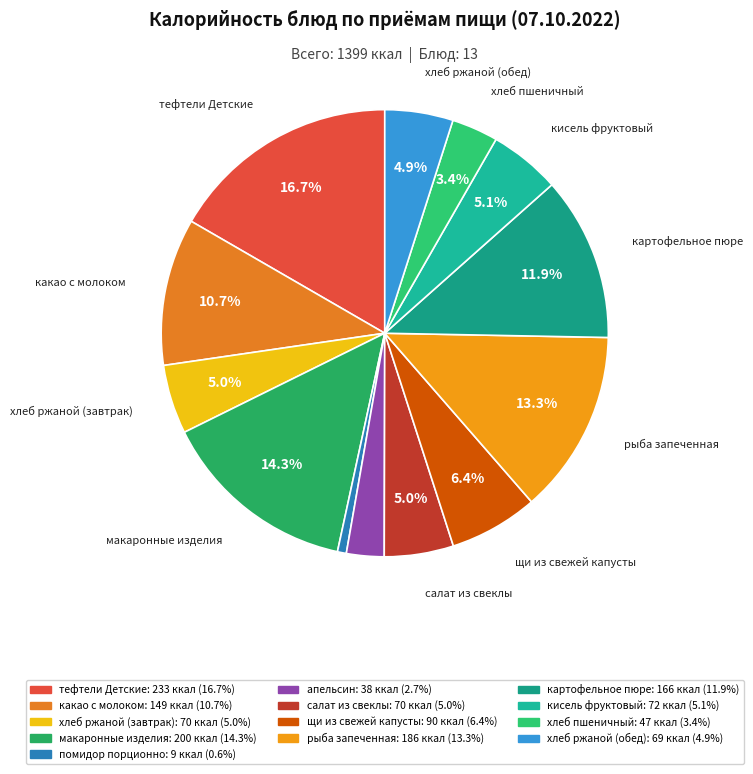

To the nearest percent, what percentage of the pie is какао с молоком?

11%